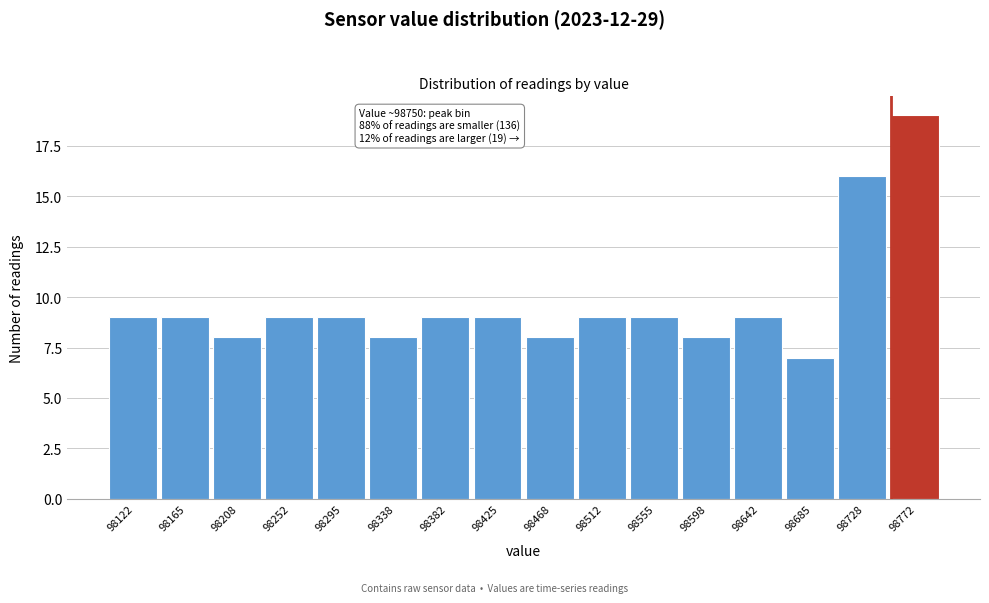

Which range on the x-axis has the tallest bar?

98750 to 98795